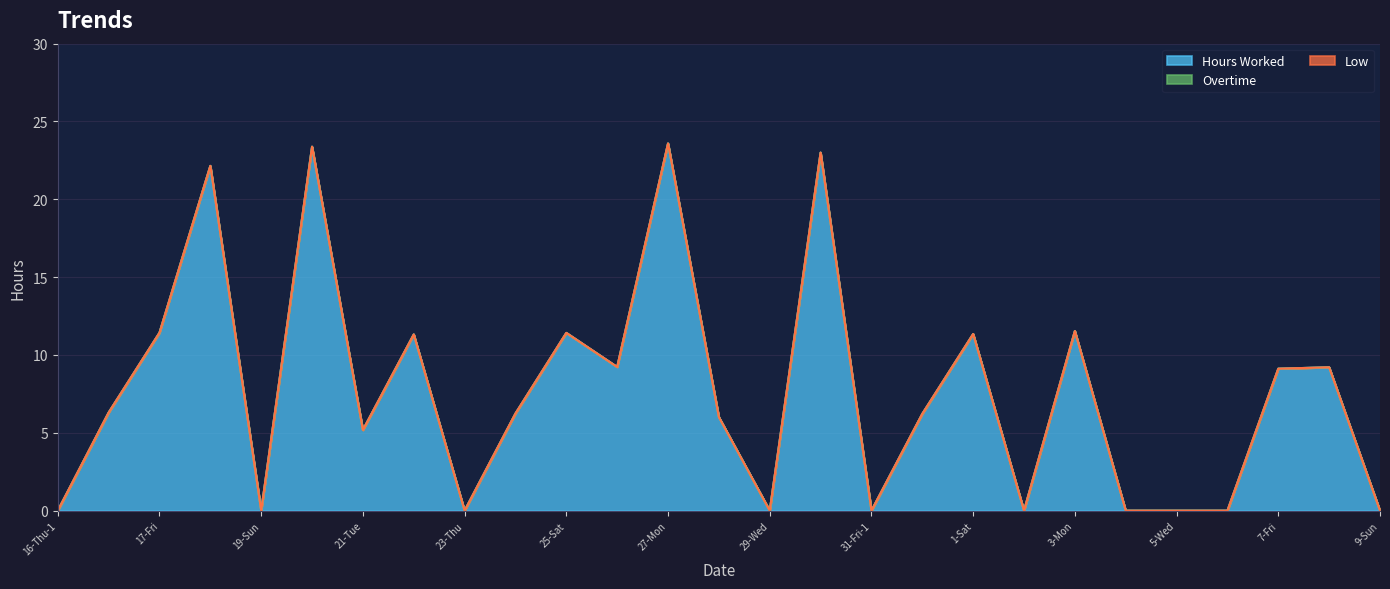

True or false: Low has more than 2 interior local peaks.

False